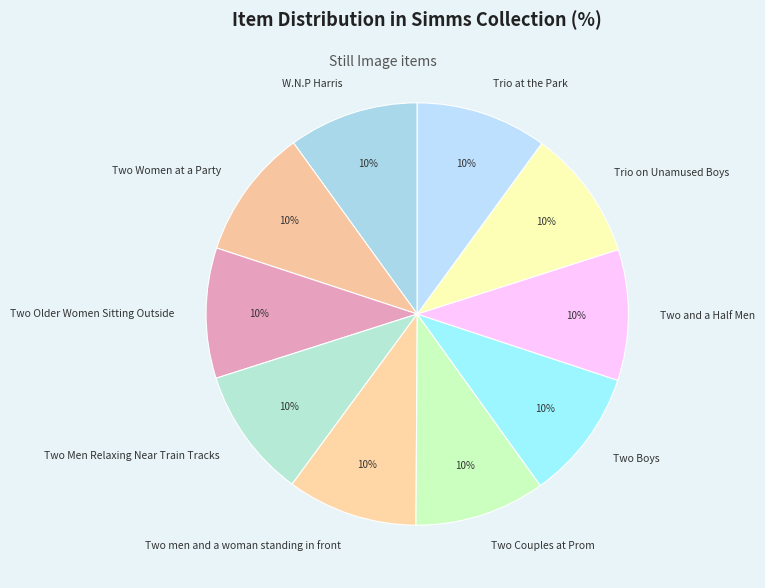

True or false: Trio on Unamused Boys accounts for 10% of the total.

True